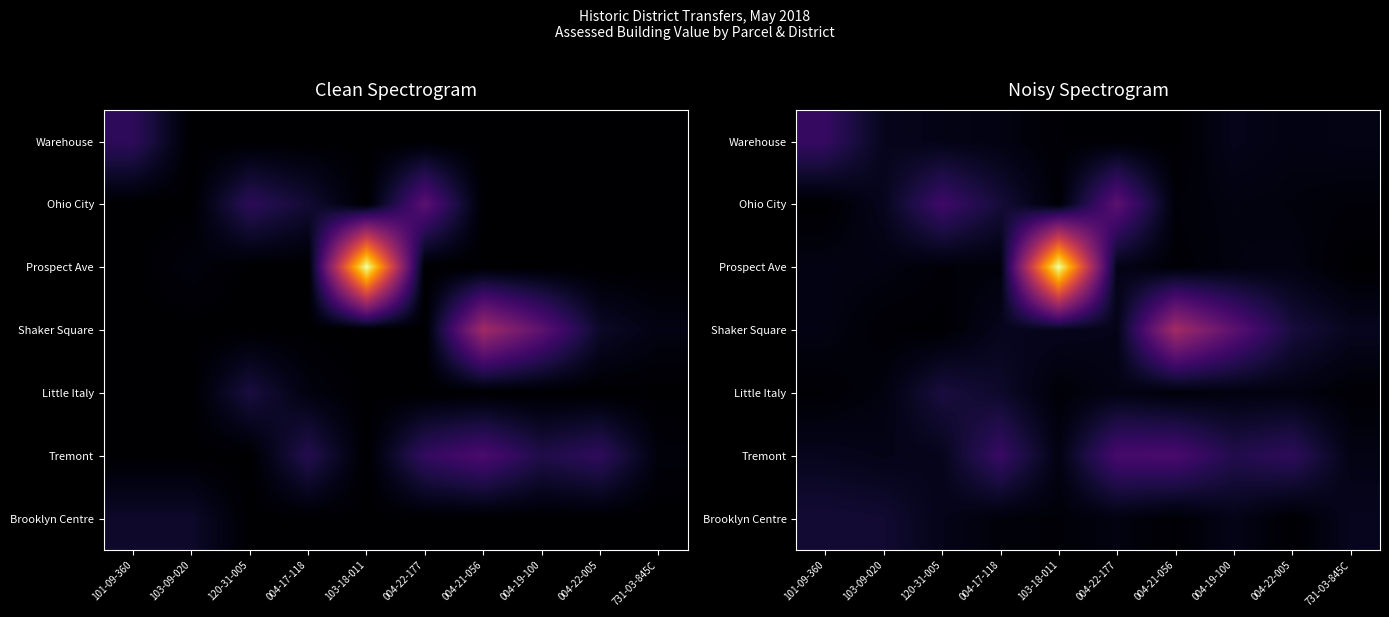

What is the total value across all series at 731-03-845C?

58639.6